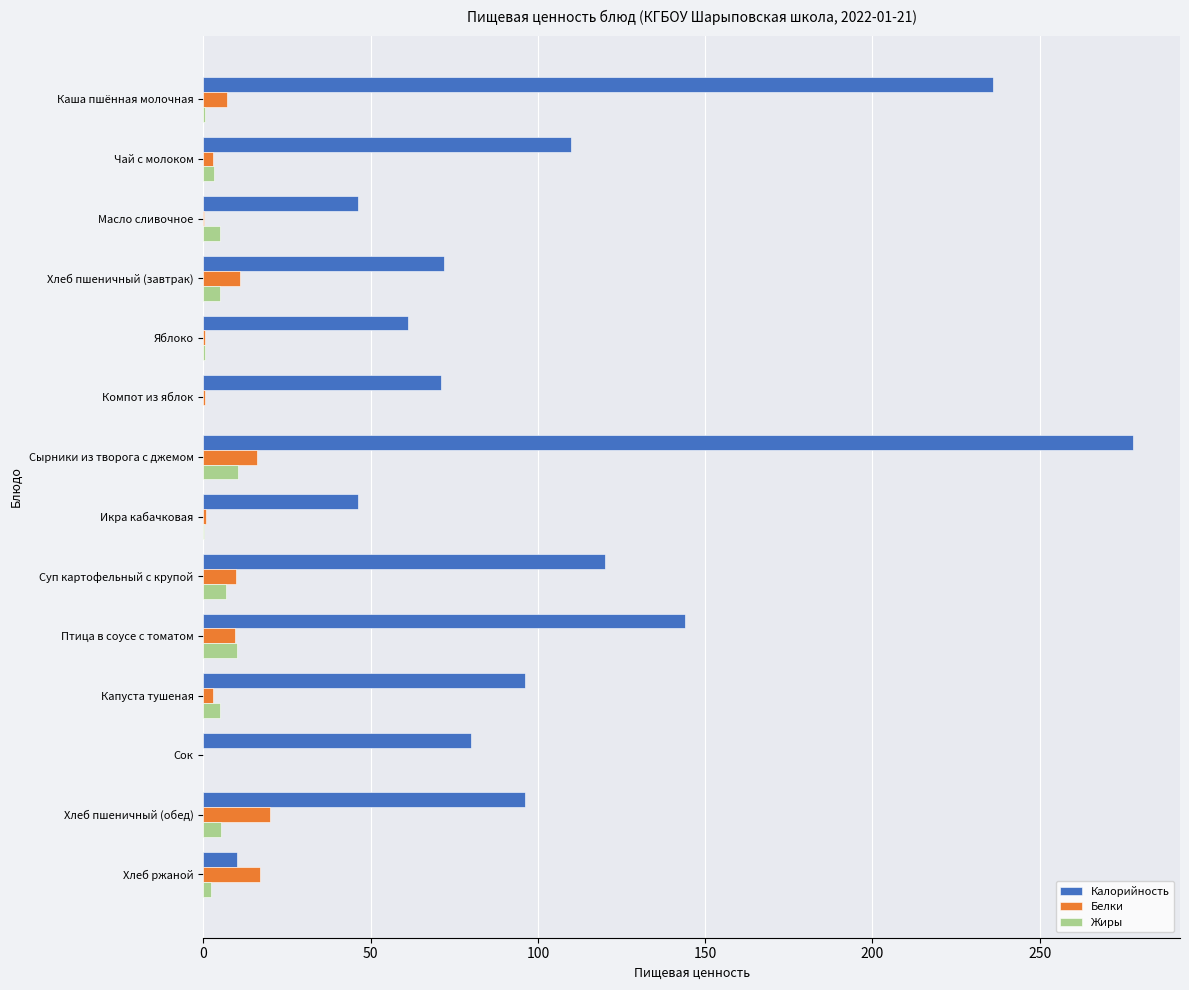

What is the sum of all Белки values?

97.9